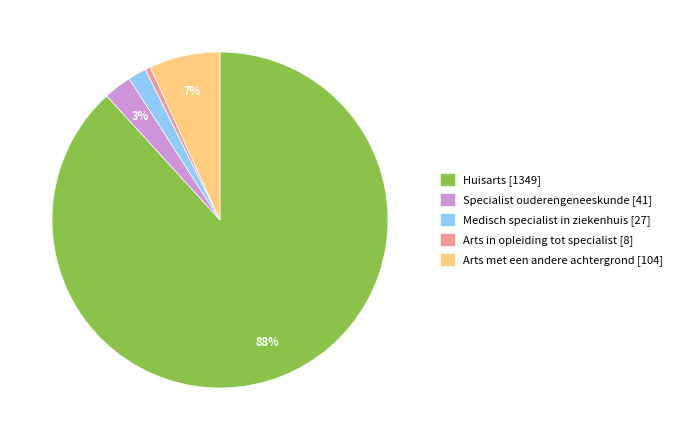

Approximately how many times larger is the value at Medisch specialist in ziekenhuis compared to Arts met een andere achtergrond?

0.3